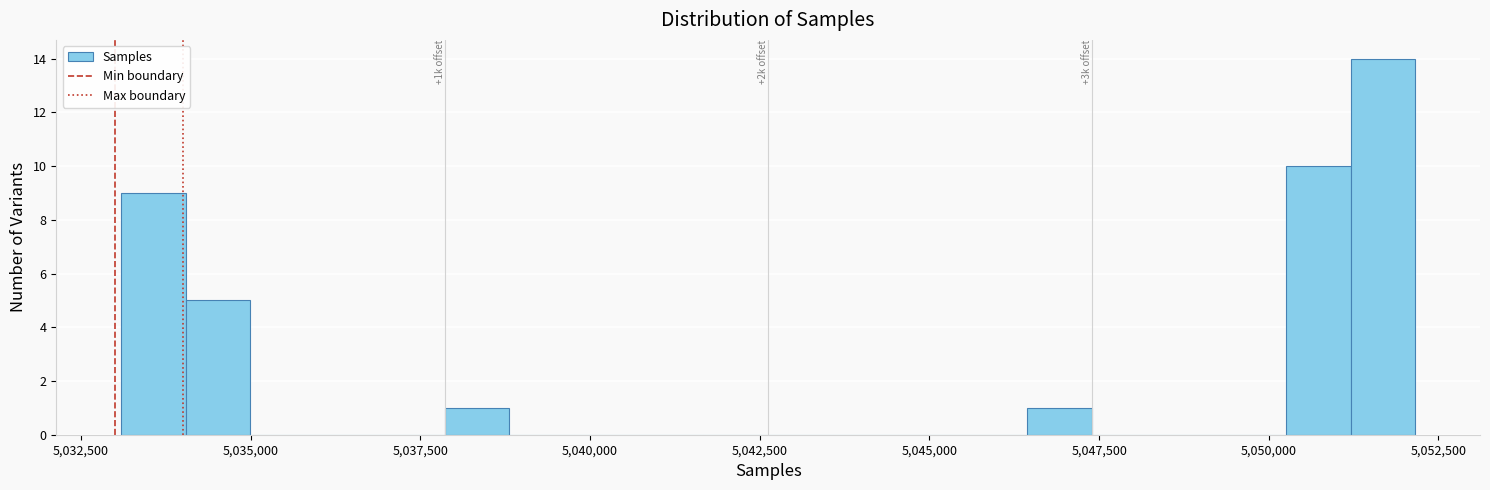

Read against the x-axis, roughly where is the centre of the tallest bar?

5051500